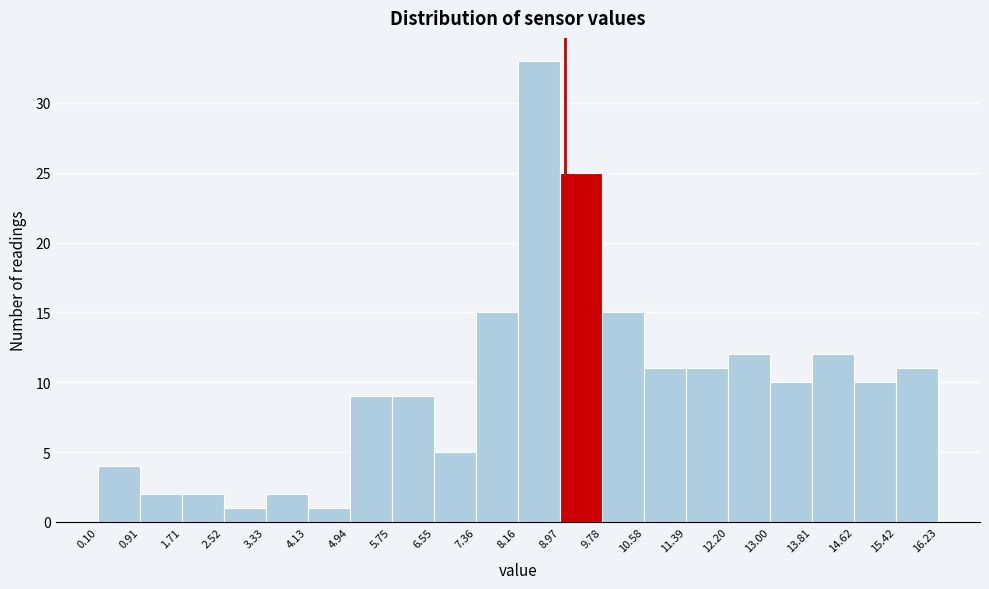

Reading left to right, transcribe this chart: for each bar, give the range it covers on the x-axis and its height. The values are not printed on the chart, so give them approximately, as read against the axis.

0.10 to 0.91: 4
0.91 to 1.71: 2
1.71 to 2.52: 2
2.52 to 3.33: 1
3.33 to 4.13: 2
4.13 to 4.94: 1
4.94 to 5.75: 9
5.75 to 6.55: 9
6.55 to 7.36: 5
7.36 to 8.16: 15
8.16 to 8.97: 33
8.97 to 9.78: 25
9.78 to 10.58: 15
10.58 to 11.39: 11
11.39 to 12.20: 11
12.20 to 13.00: 12
13.00 to 13.81: 10
13.81 to 14.62: 12
14.62 to 15.42: 10
15.42 to 16.23: 11